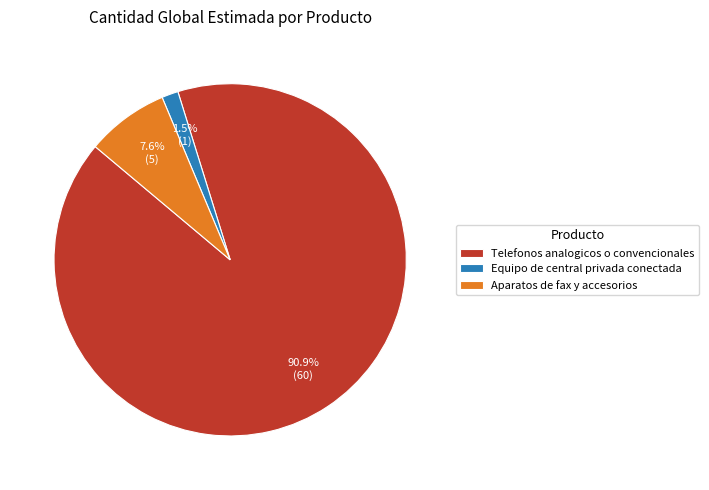

To the nearest percent, what percentage of the pie is Aparatos de fax y accesorios?

8%